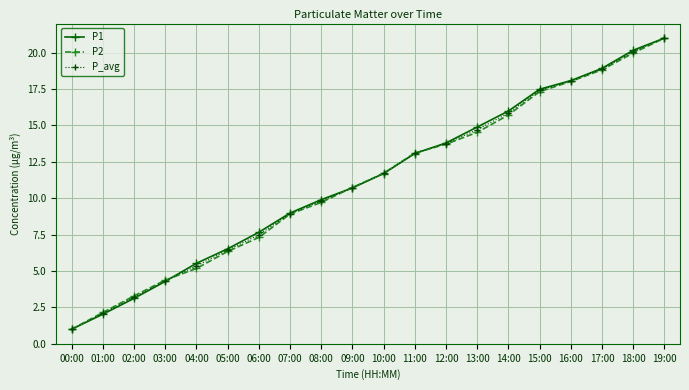

What is the lowest value of the P_avg series?

1.0